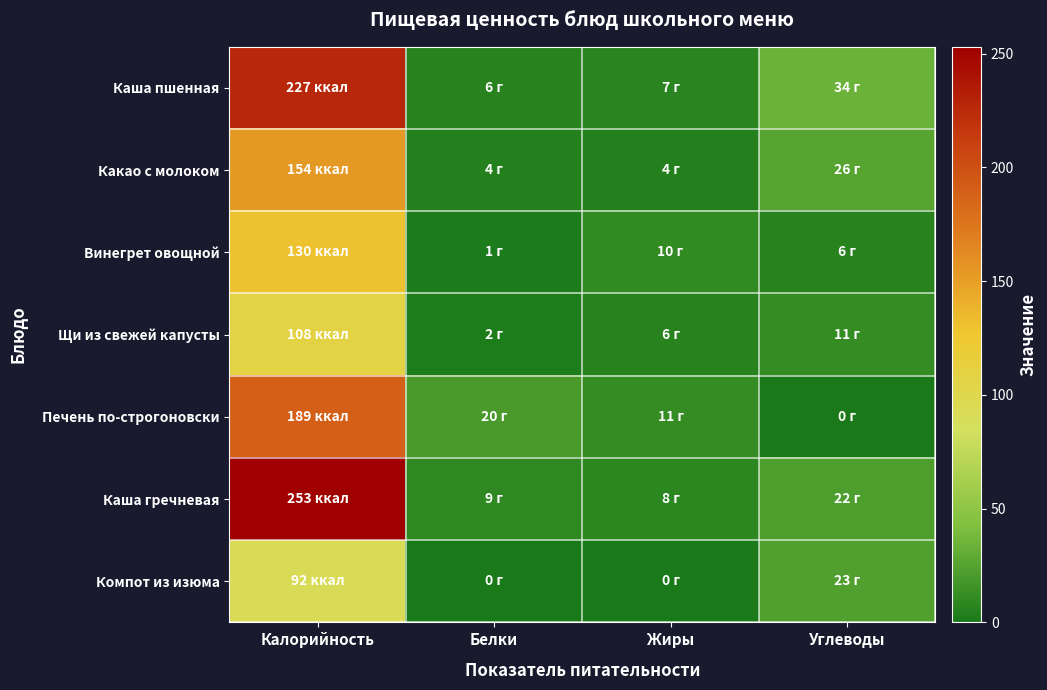

At which category is the sum across all series the highest?

Калорийность